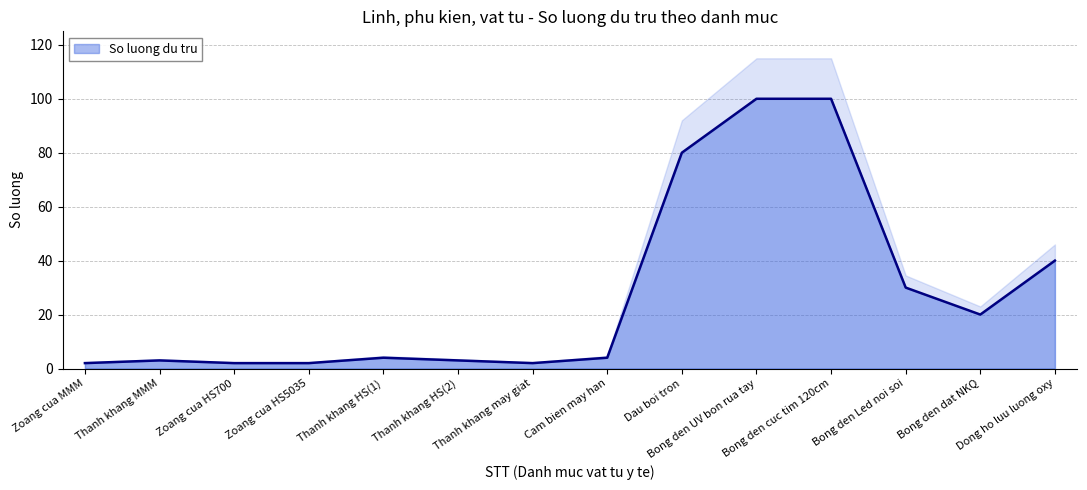

What is the highest value of the So luong du tru series?

100